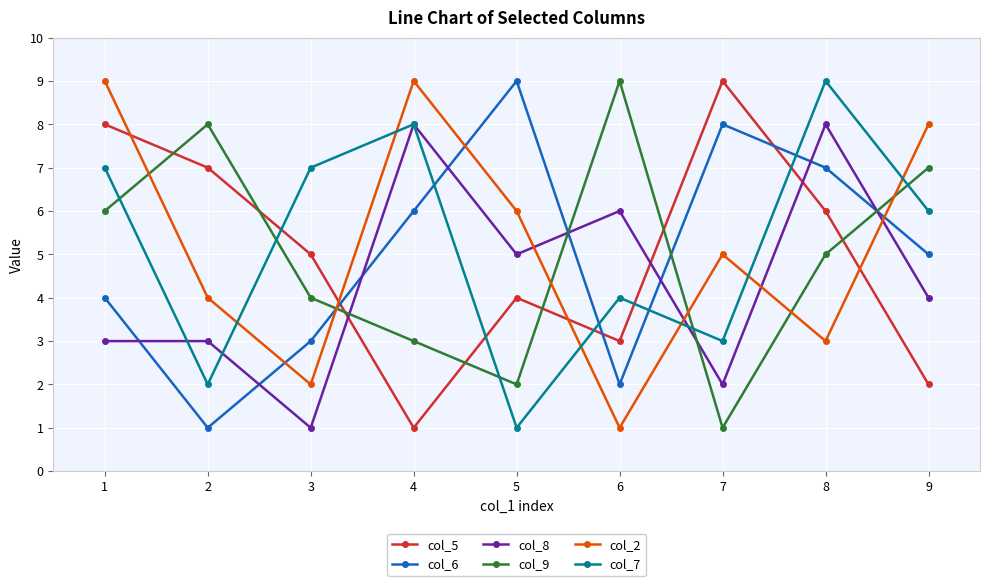

Reading left to right, what are all the values shown in this chart?

col_5: 1=8	2=7	3=5	4=1	5=4	6=3	7=9	8=6	9=2
col_6: 1=4	2=1	3=3	4=6	5=9	6=2	7=8	8=7	9=5
col_8: 1=3	2=3	3=1	4=8	5=5	6=6	7=2	8=8	9=4
col_9: 1=6	2=8	3=4	4=3	5=2	6=9	7=1	8=5	9=7
col_2: 1=9	2=4	3=2	4=9	5=6	6=1	7=5	8=3	9=8
col_7: 1=7	2=2	3=7	4=8	5=1	6=4	7=3	8=9	9=6